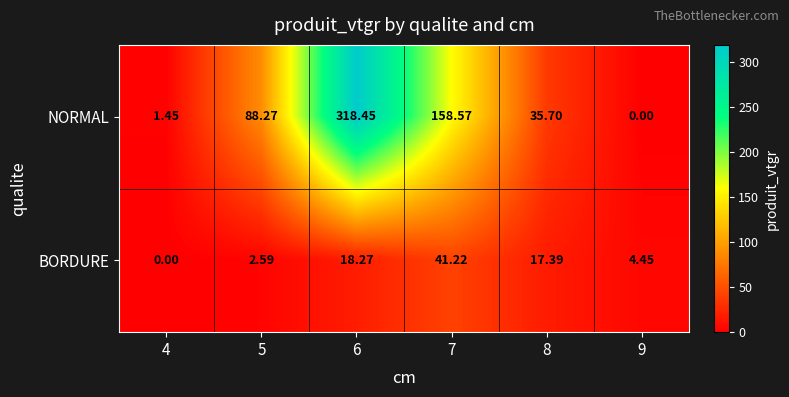

Which series has the largest range (max minus min)?

NORMAL